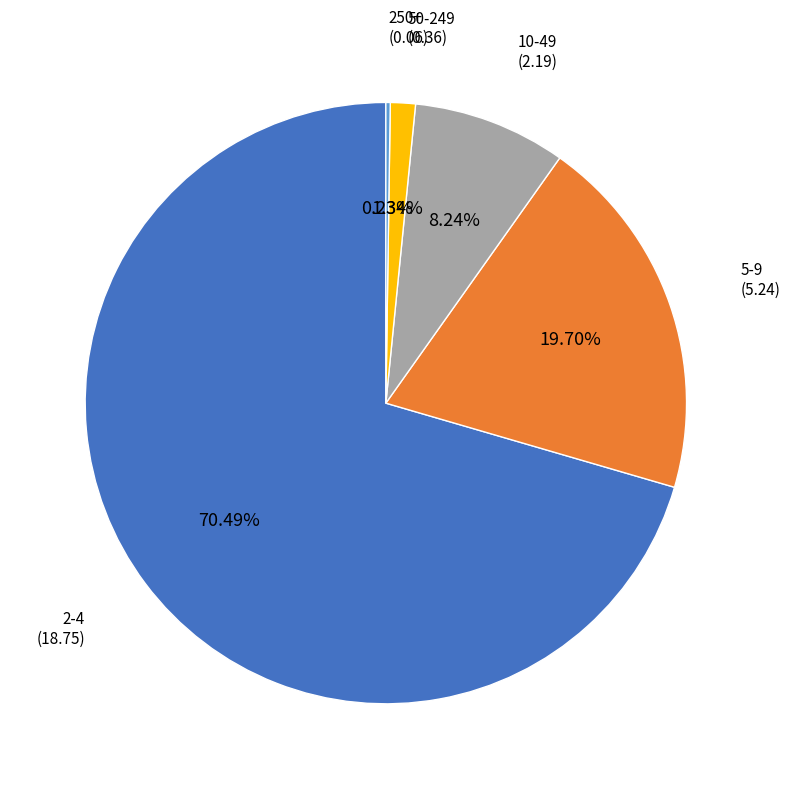

Is there any slice that represents more than half of the pie?

Yes